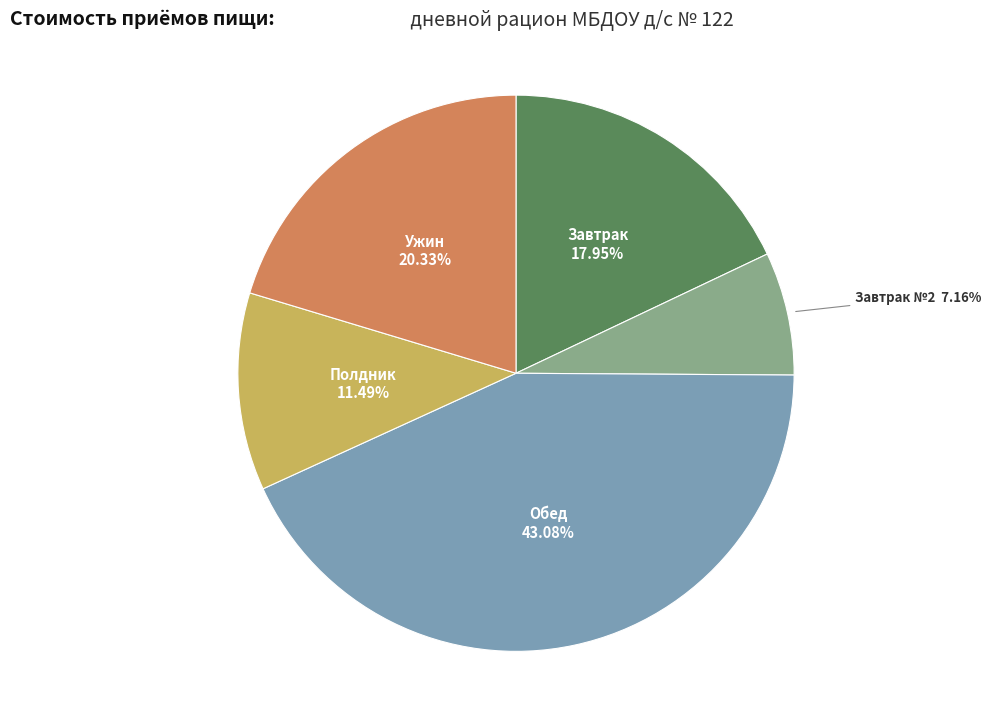

Is there a majority slice in this chart?

No